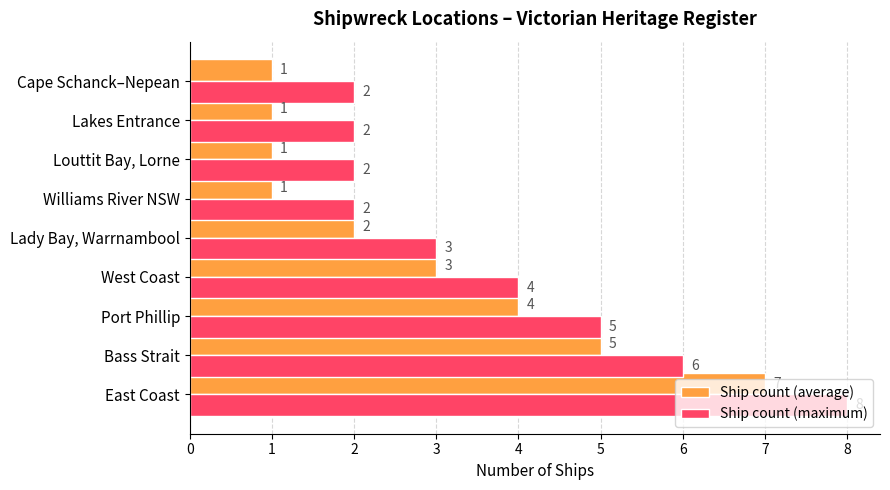

Rank the series by their maximum value, from lowest to highest.

Ship count (average), Ship count (maximum)